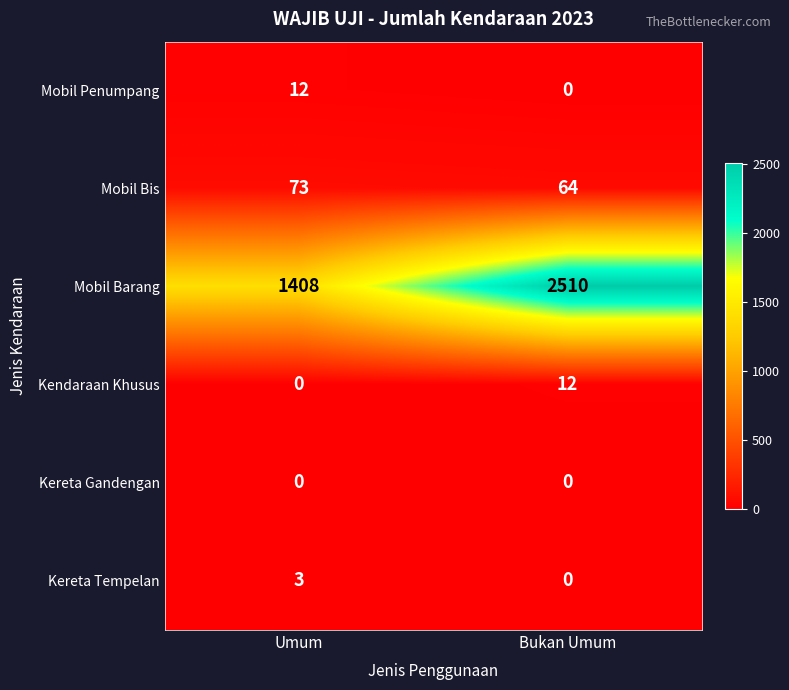

List the labels in order of Mobil Penumpang value, largest first.

Umum, Bukan Umum